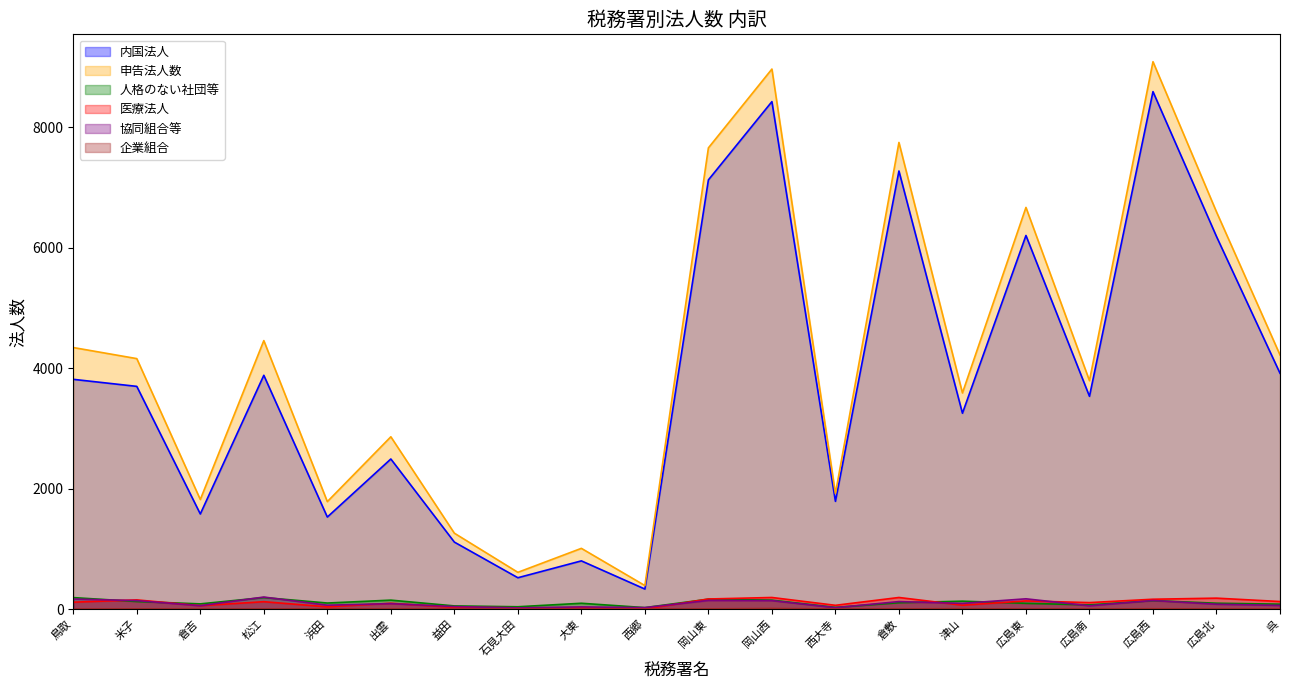

How many values in the 企業組合 series are below 3?

10